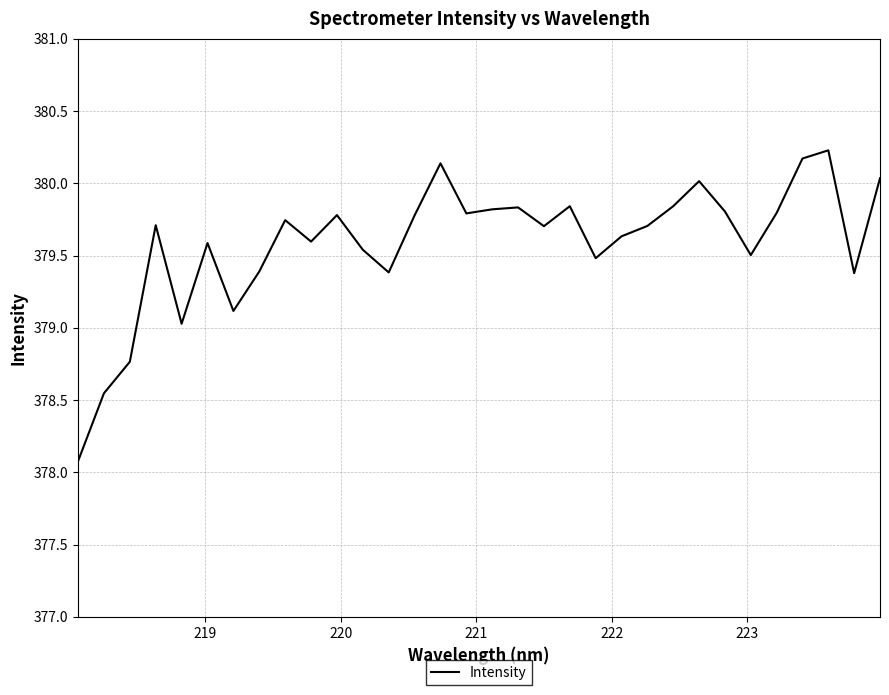

What is the difference between the maximum and minimum values?

2.2